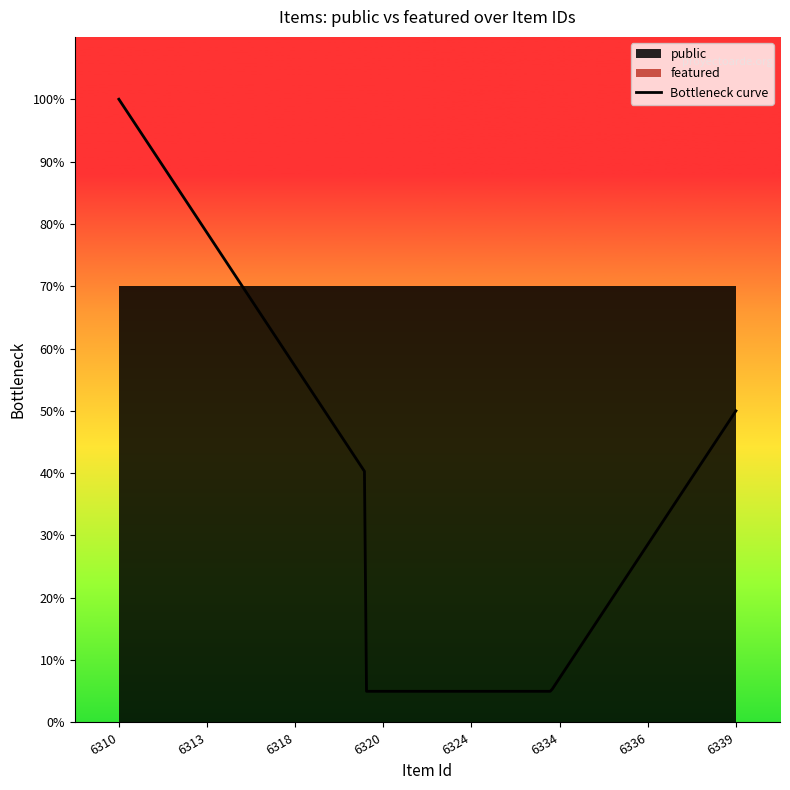

True or false: public and featured intersect in this chart.

False